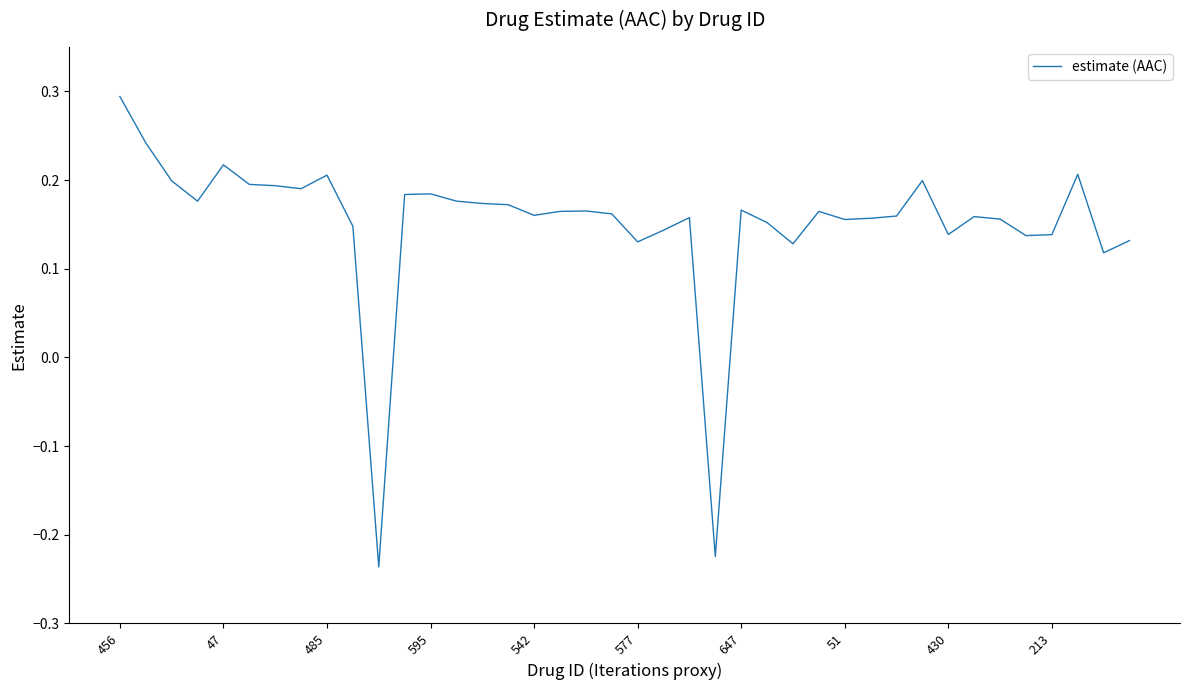

What is the maximum value shown in the chart?

0.3